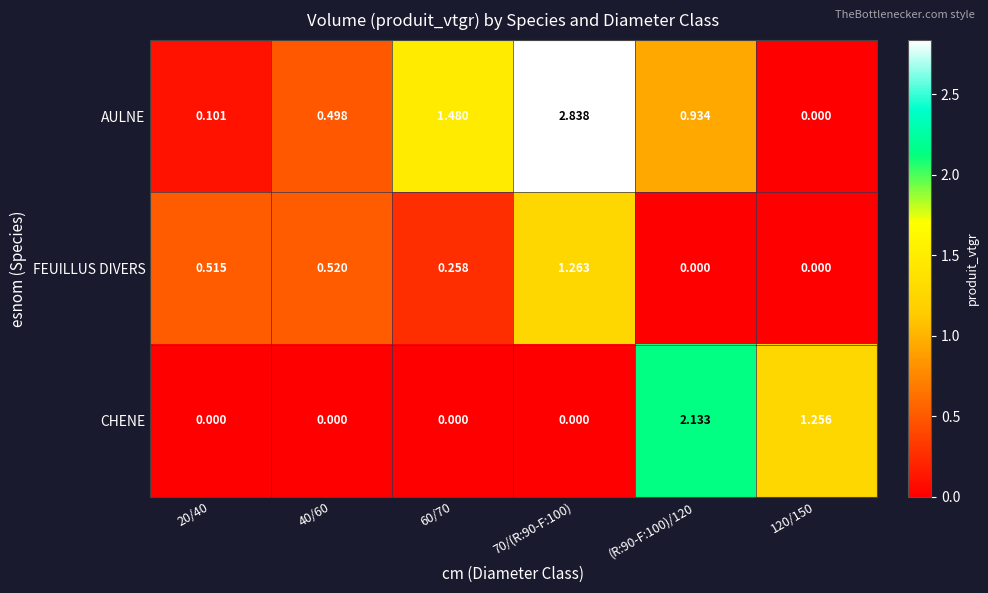

At (R:90-F:100)/120, list the series in order from largest to smallest.

CHENE, AULNE, FEUILLUS DIVERS